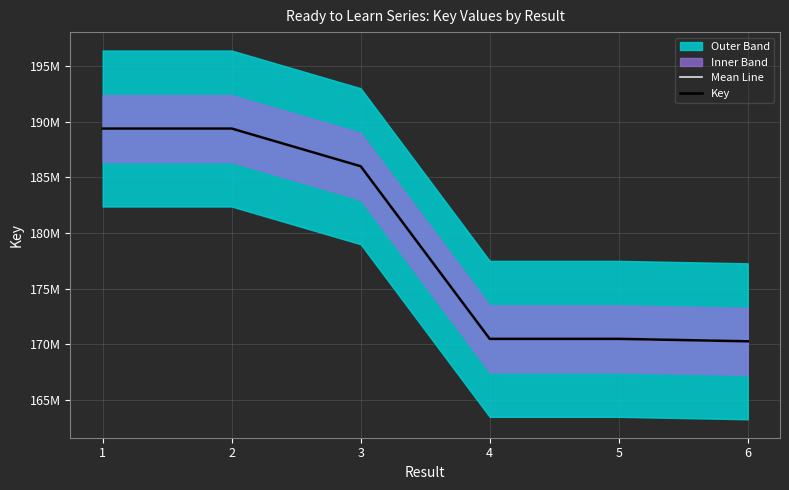

Reading right to left, what are all the values shown in this chart?

Mean Line: 6=170286427	5=170505315	4=170505279	3=185997155	2=189381202	1=189381159
Key: 6=170286427	5=170505315	4=170505279	3=185997155	2=189381202	1=189381159